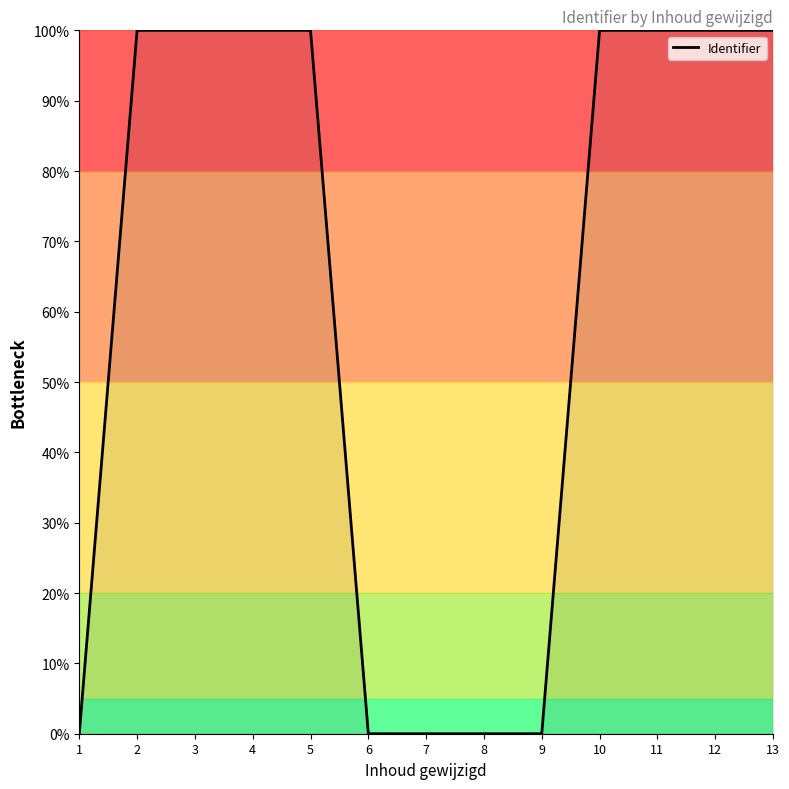

What is the greatest value displayed?

100.0